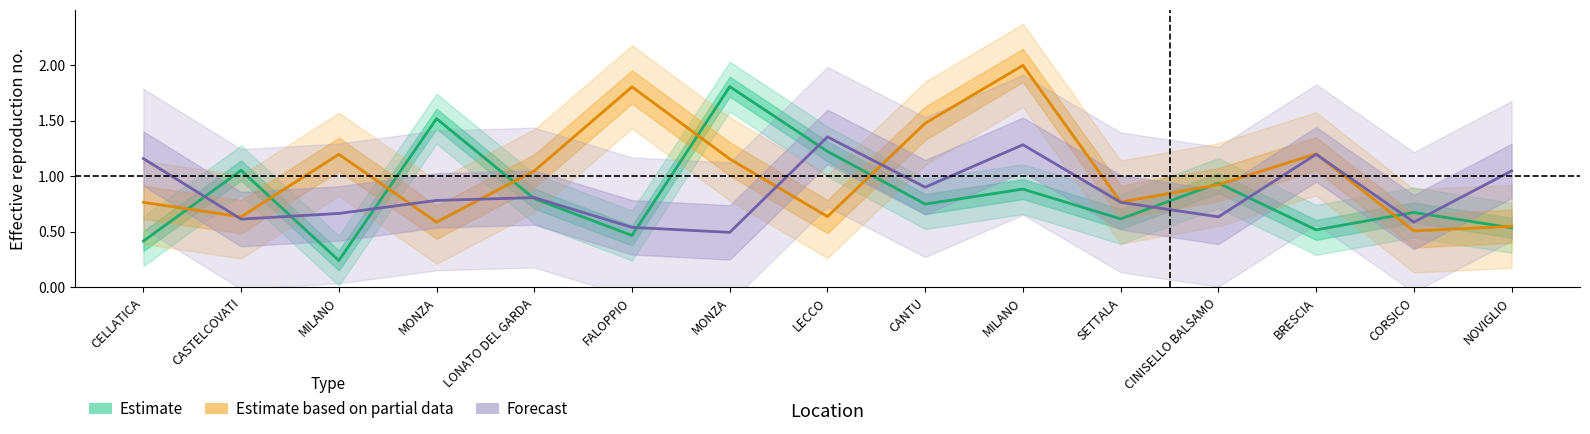

True or false: Estimate based on partial data and Forecast intersect in this chart.

True